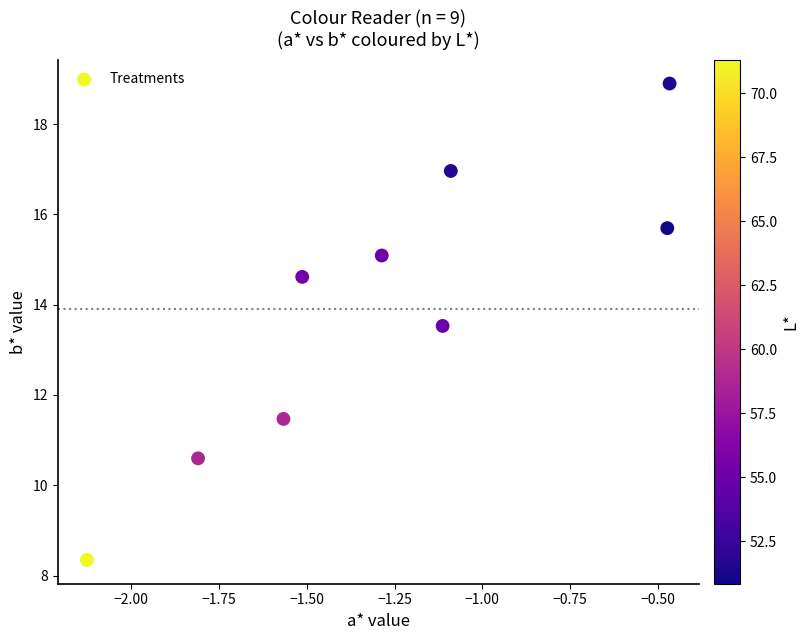

What is the range of X values (max minus min)?

1.7